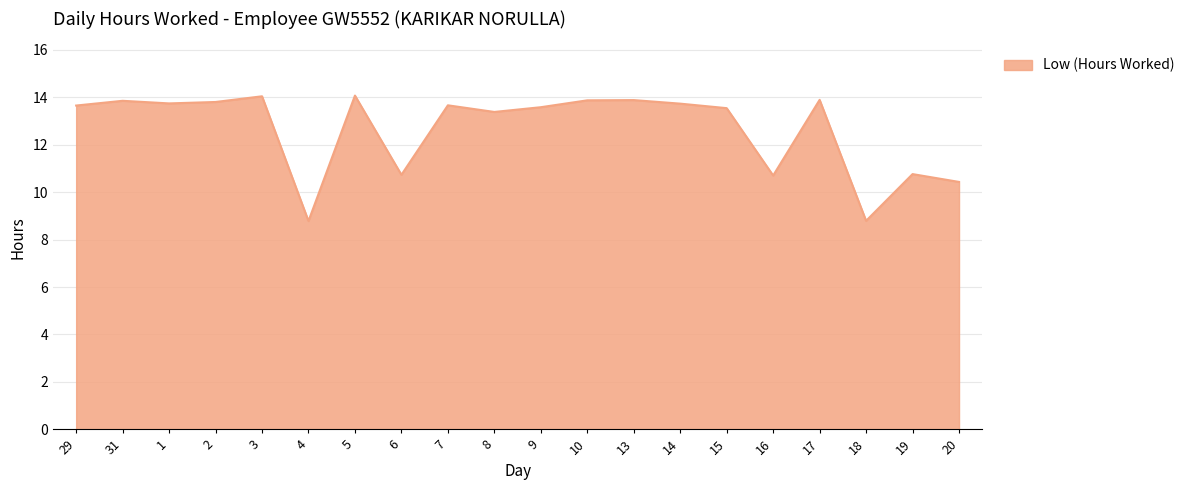

The chart shows a value of 13.8 at 2. True or false?

True